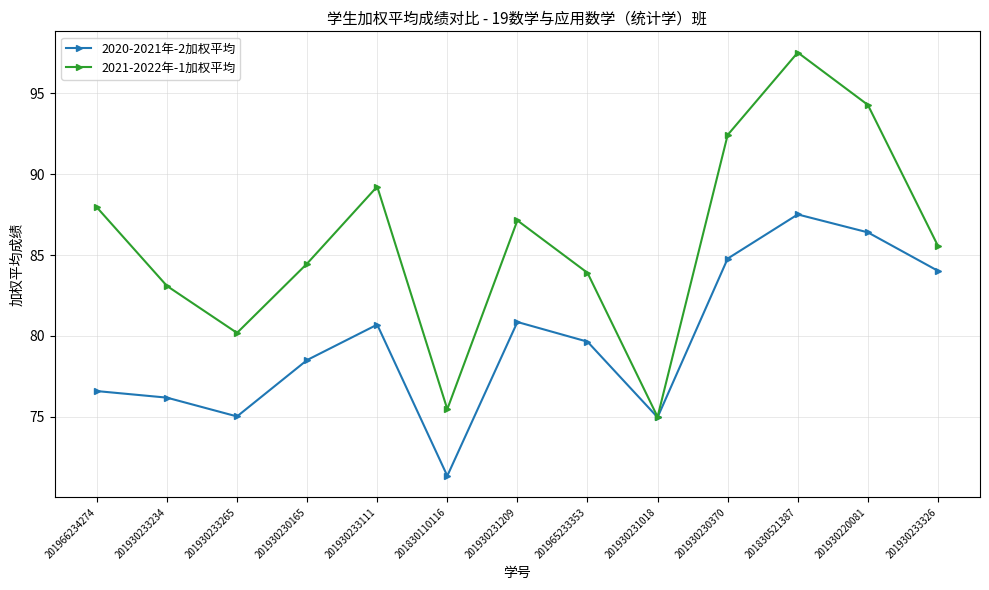

Count the number of data series in this chart.

2